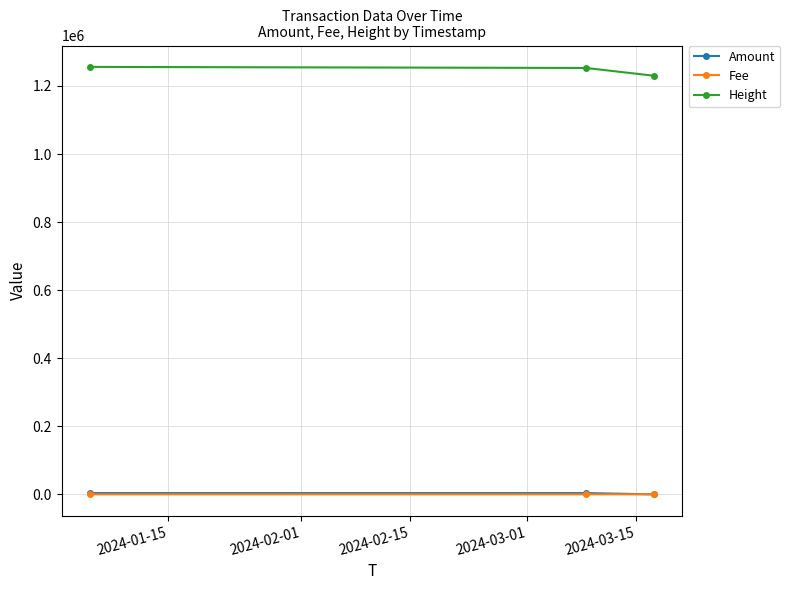

At how many categories does at least one series exceed 283074?

3